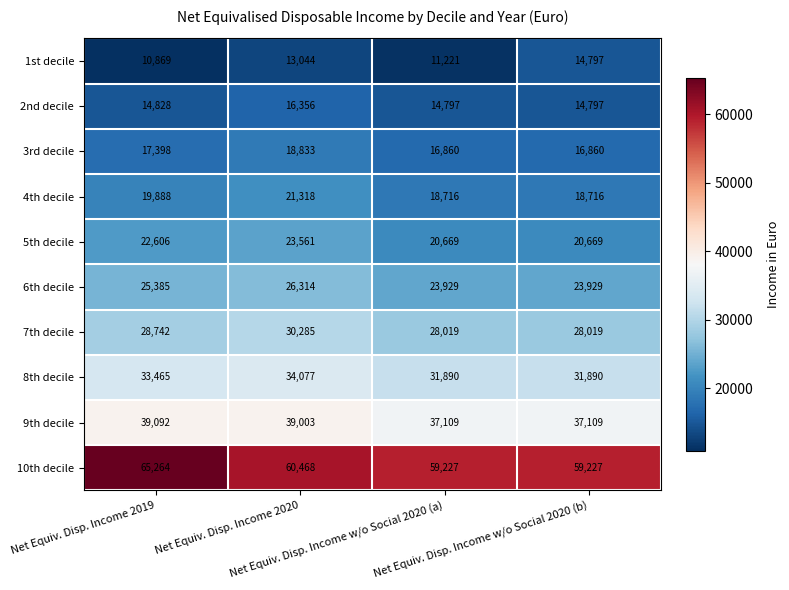

What is the difference between the maximum and minimum values in the 7th decile series?

2266